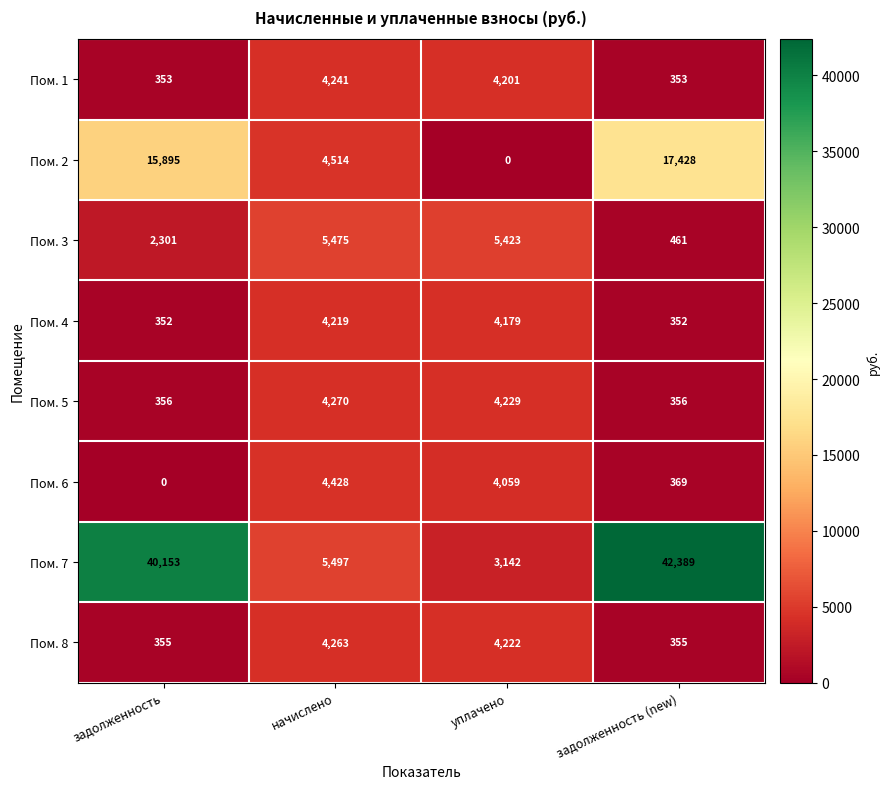

At уплачено, list the series in order from smallest to largest.

Пом. 2, Пом. 7, Пом. 6, Пом. 4, Пом. 1, Пом. 8, Пом. 5, Пом. 3